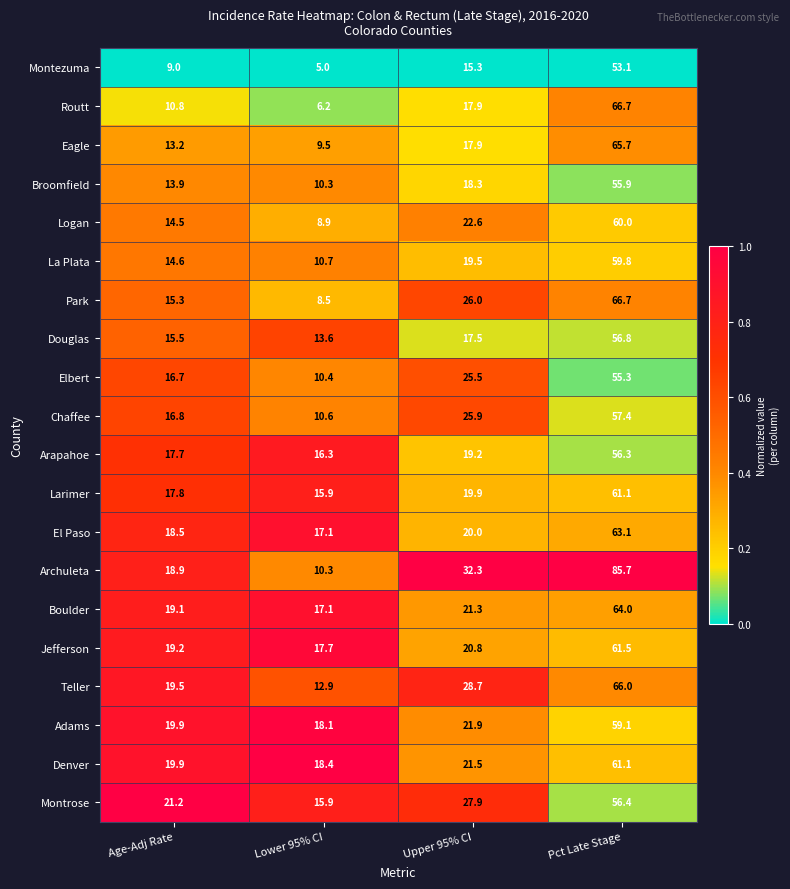

Which series has the largest total across all categories?

Archuleta